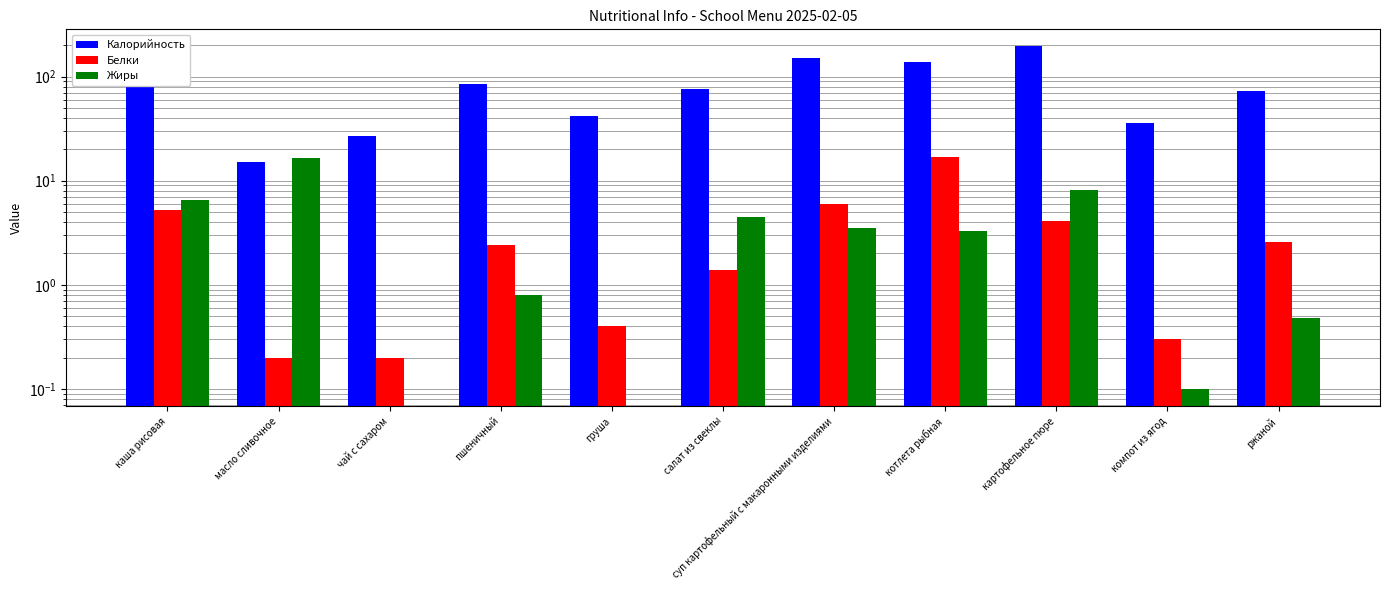

What is the lowest value of the Белки series?

0.2